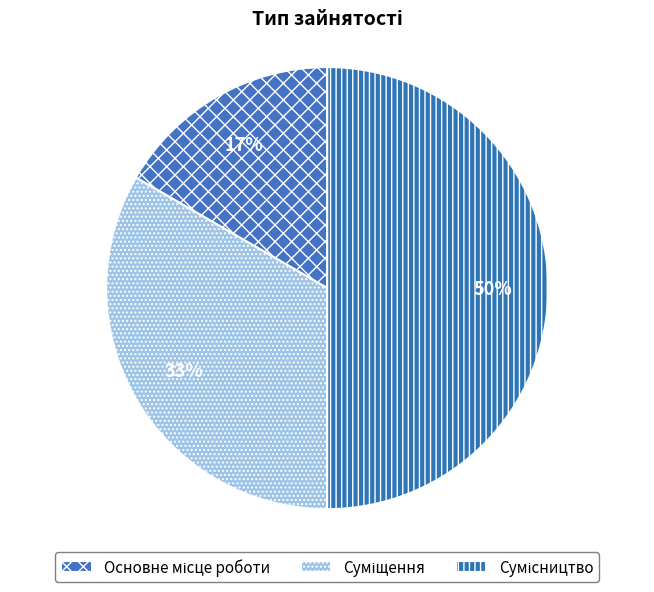

Does Суміщення represent more than half of the total?

No